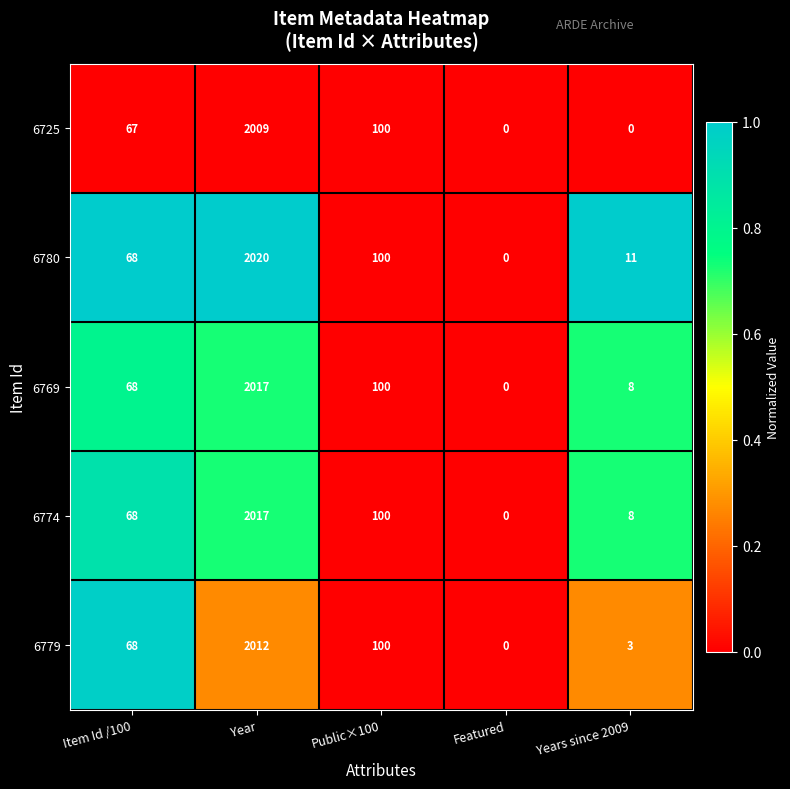

Count the number of data series in this chart.

5